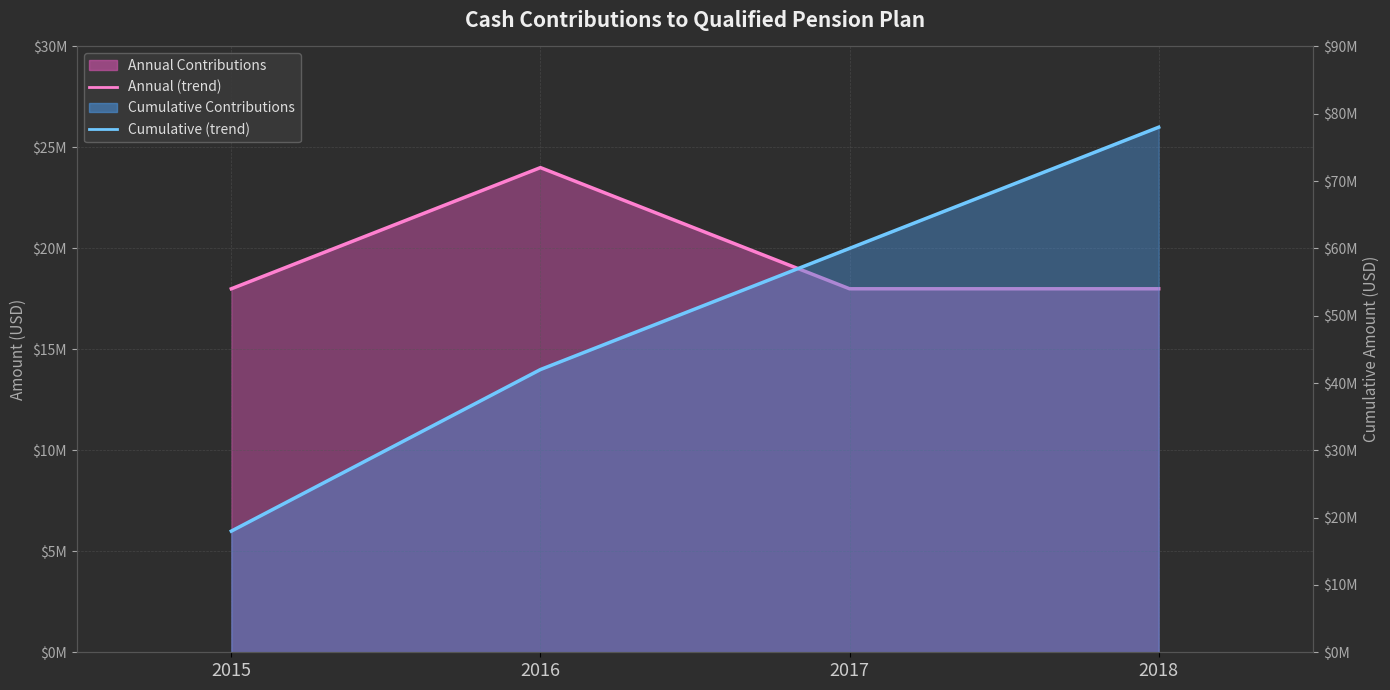

What is the greatest value displayed?

78000000